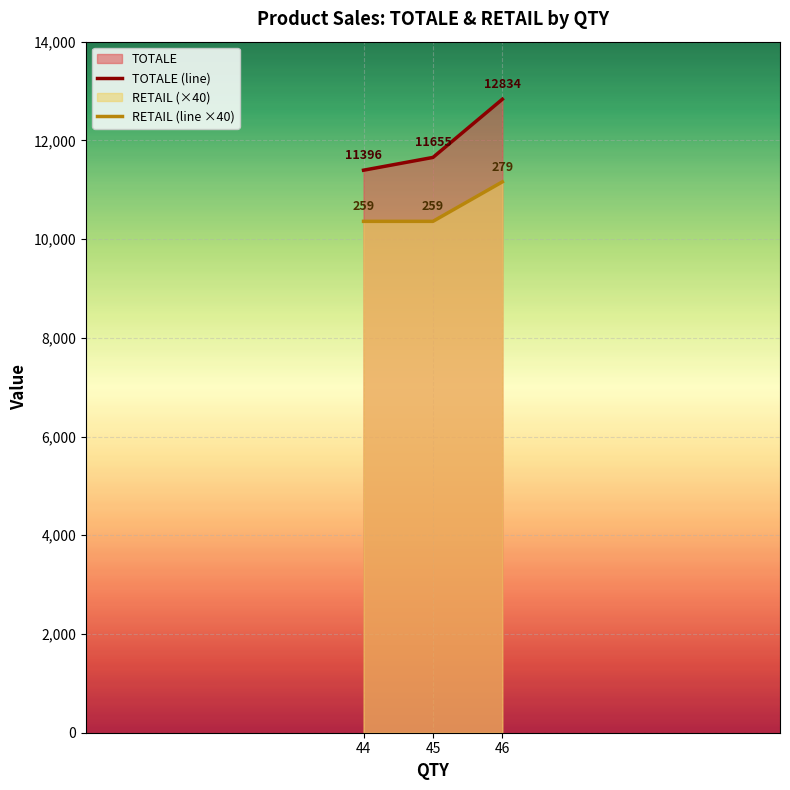

What is the maximum value for RETAIL (line ×40)?

11160